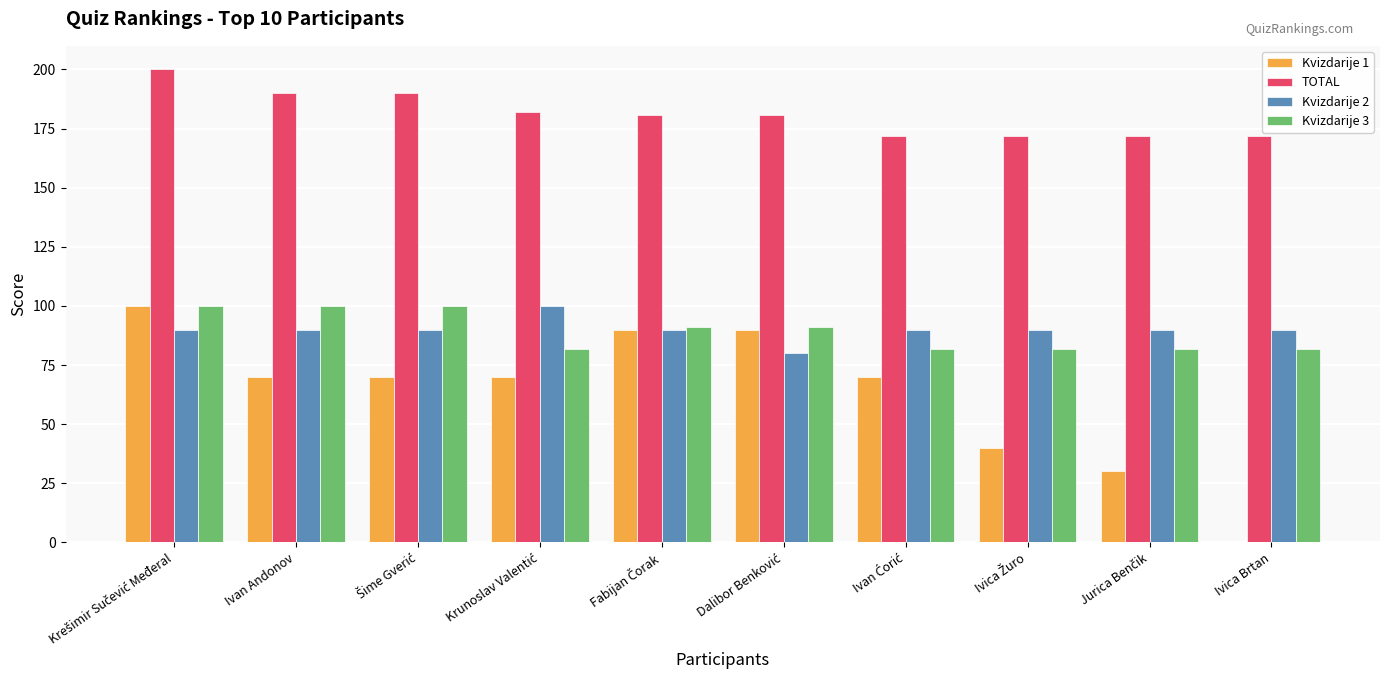

Which series has the largest total across all categories?

TOTAL